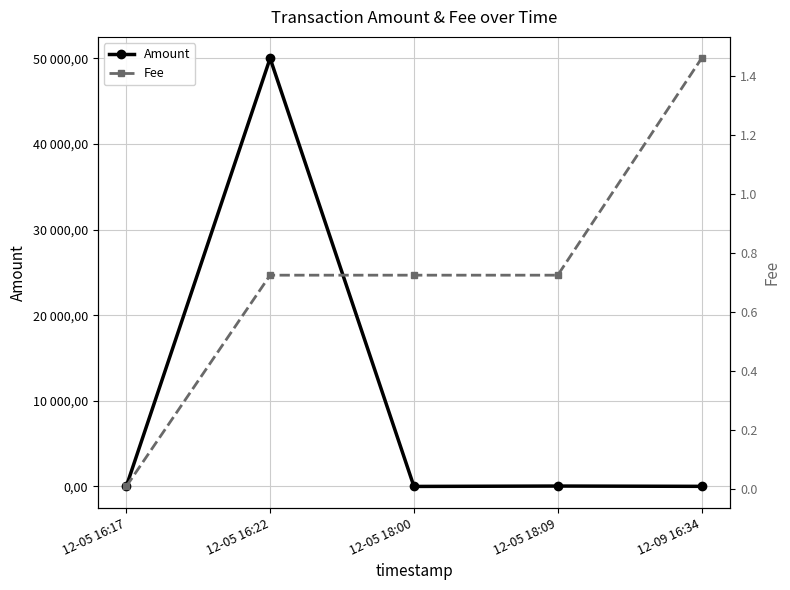

Reading left to right, what are all the values shown in this chart?

Amount: 0.0	50000.0	0.0	44.0	10.0
Fee: 0.0	0.7	0.7	0.7	1.5